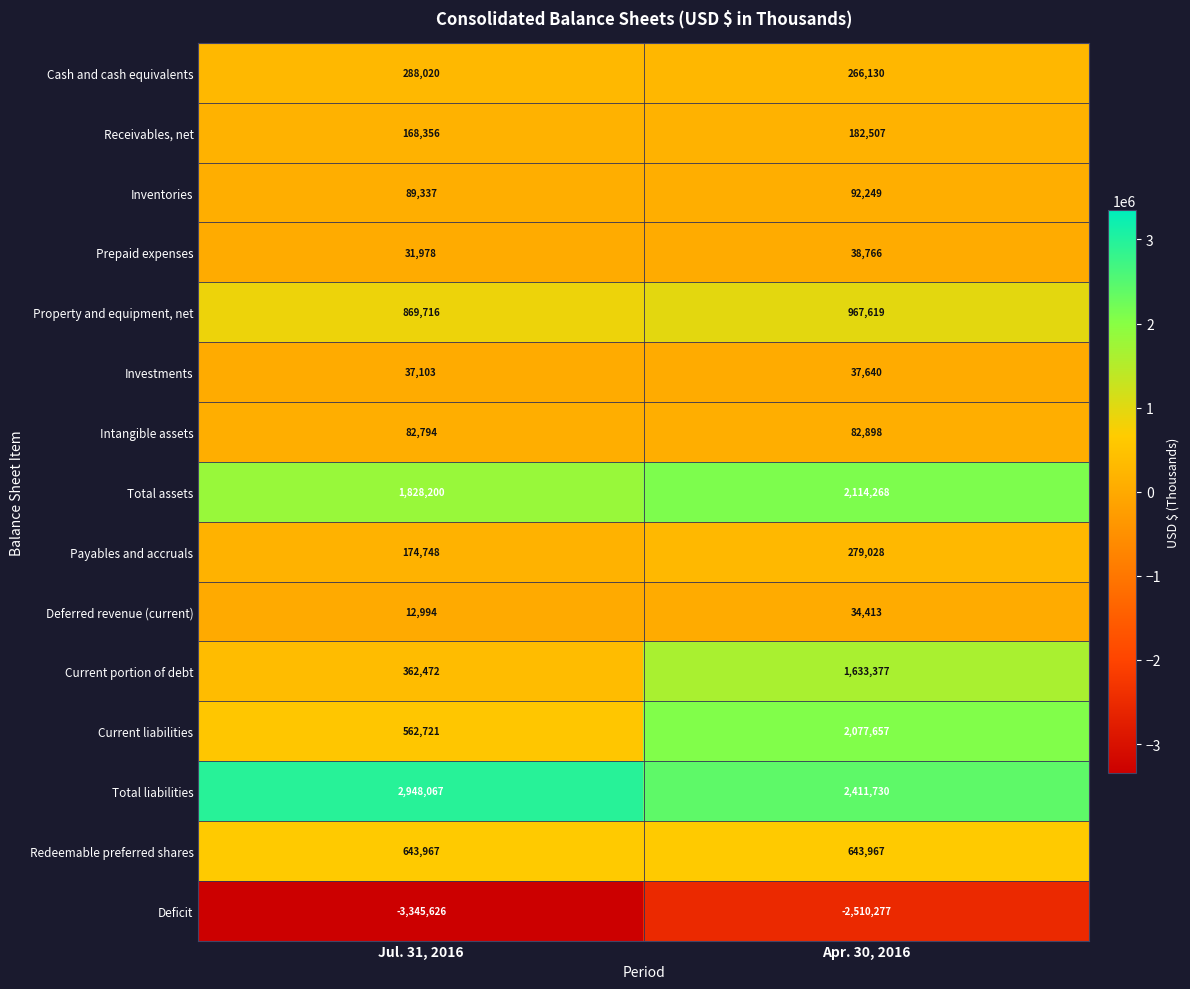

What is the difference between the maximum and minimum values in the Receivables, net series?

14151